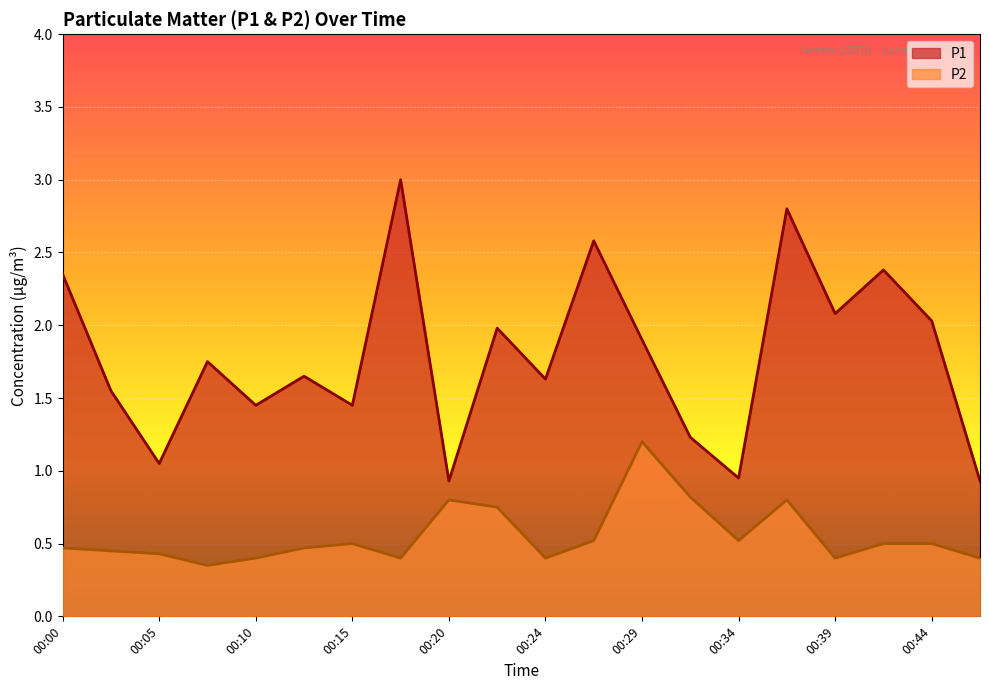

The P1 series shows 1.4 at 00:15. True or false?

True